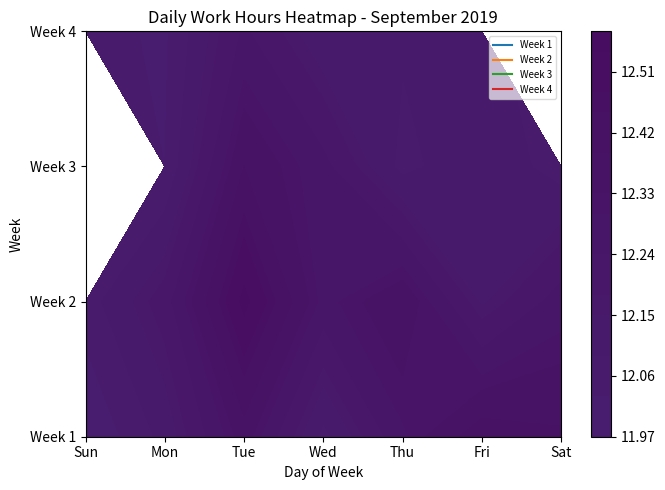

What is the maximum value for 2?

12.6